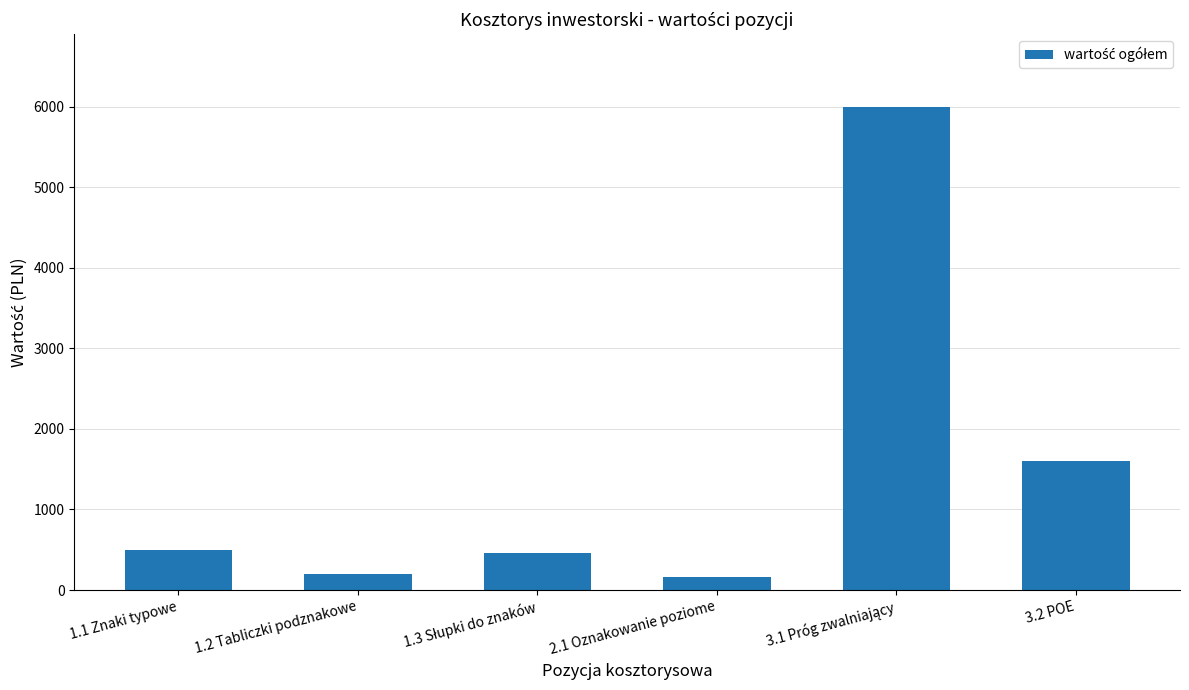

What is the value of the 6th bar from the left?

1600.0